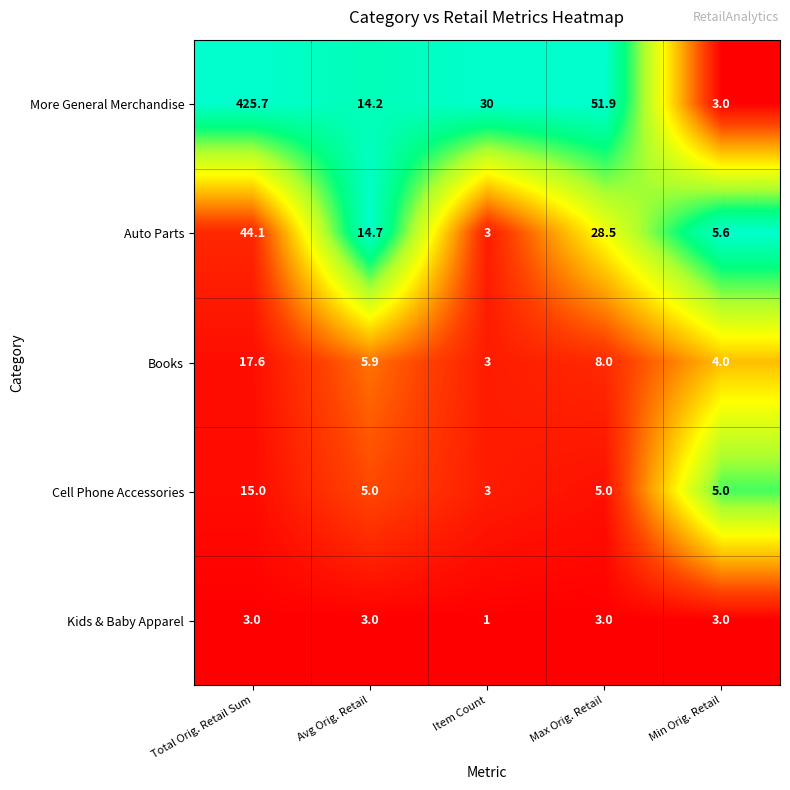

Which series has the largest total across all categories?

More General Merchandise